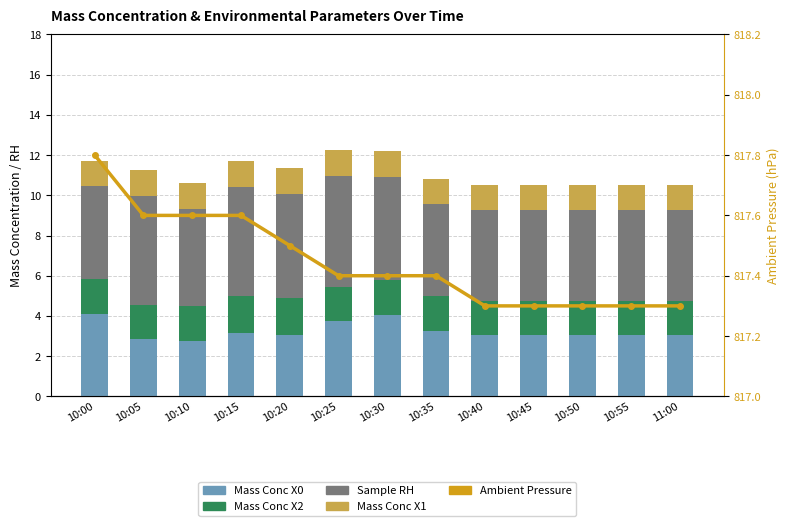

Reading left to right, list all the values displayed in this chart.

Mass Conc X0: 10:00=4.1	10:05=2.9	10:10=2.8	10:15=3.1	10:20=3.0	10:25=3.8	10:30=4.0	10:35=3.3	10:40=3.0	10:45=3.0	10:50=3.0	10:55=3.0	11:00=3.0
Mass Conc X2: 10:00=1.7	10:05=1.7	10:10=1.7	10:15=1.9	10:20=1.8	10:25=1.7	10:30=1.8	10:35=1.7	10:40=1.7	10:45=1.7	10:50=1.7	10:55=1.7	11:00=1.7
Sample RH: 10:00=4.6	10:05=5.4	10:10=4.8	10:15=5.4	10:20=5.2	10:25=5.5	10:30=5.1	10:35=4.6	10:40=4.5	10:45=4.5	10:50=4.5	10:55=4.5	11:00=4.5
Mass Conc X1: 10:00=1.3	10:05=1.3	10:10=1.3	10:15=1.3	10:20=1.3	10:25=1.3	10:30=1.3	10:35=1.2	10:40=1.2	10:45=1.2	10:50=1.2	10:55=1.2	11:00=1.2
Ambient Pressure: 10:00=817.8	10:05=817.6	10:10=817.6	10:15=817.6	10:20=817.5	10:25=817.4	10:30=817.4	10:35=817.4	10:40=817.3	10:45=817.3	10:50=817.3	10:55=817.3	11:00=817.3